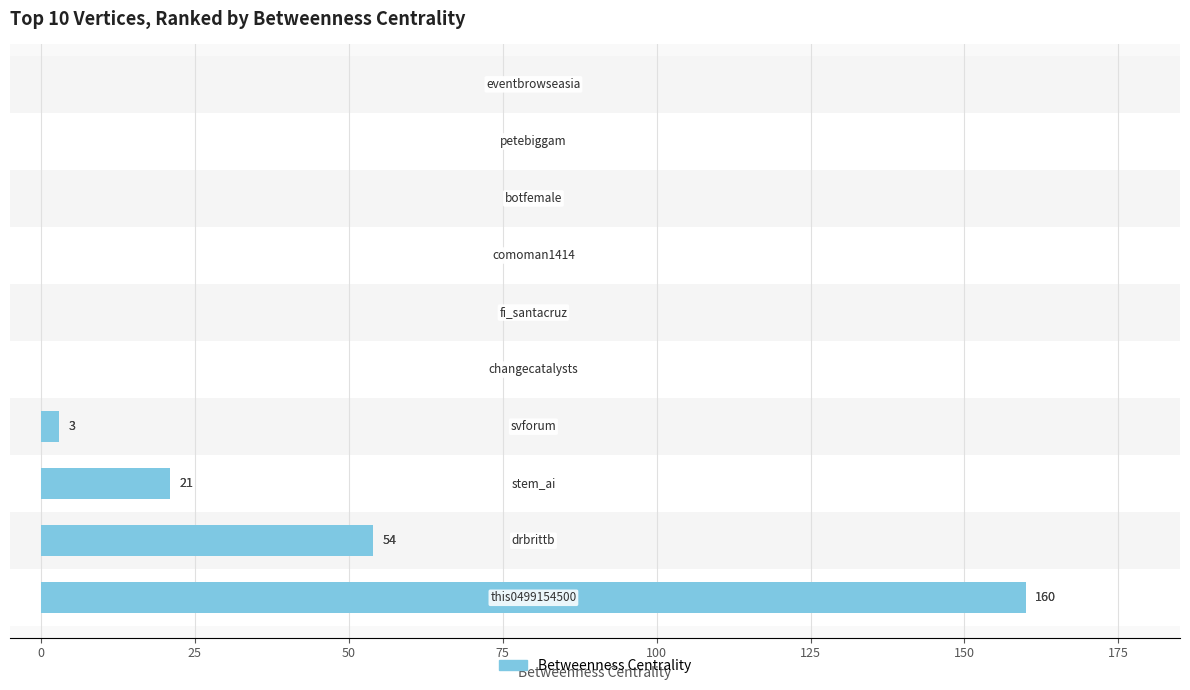

Does the chart contain any negative values?

No